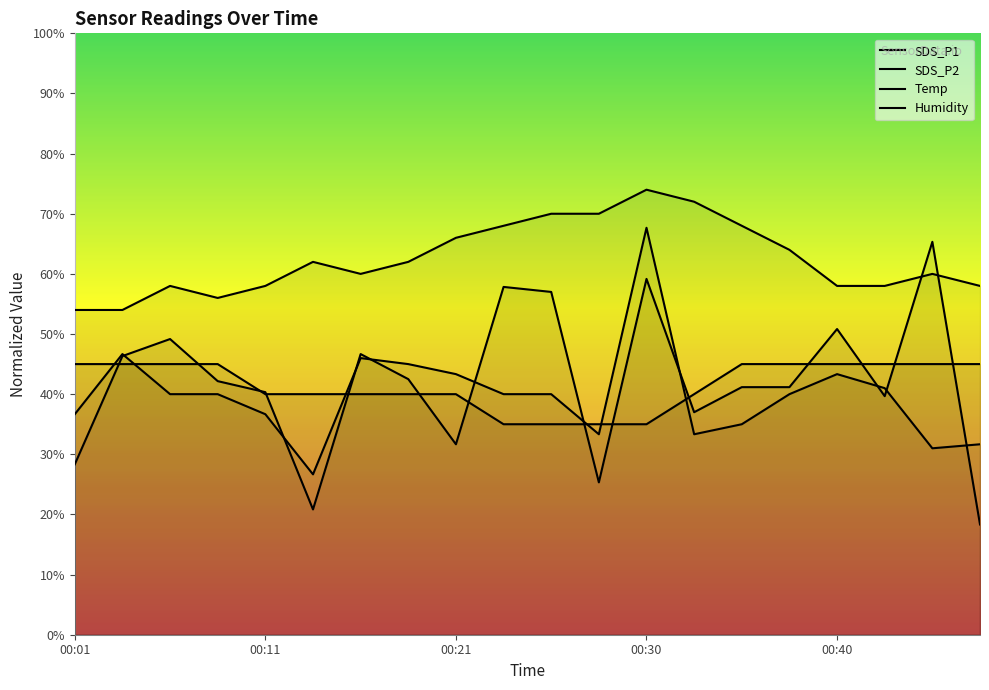

At which category does Humidity reach its first local valley?

00:08